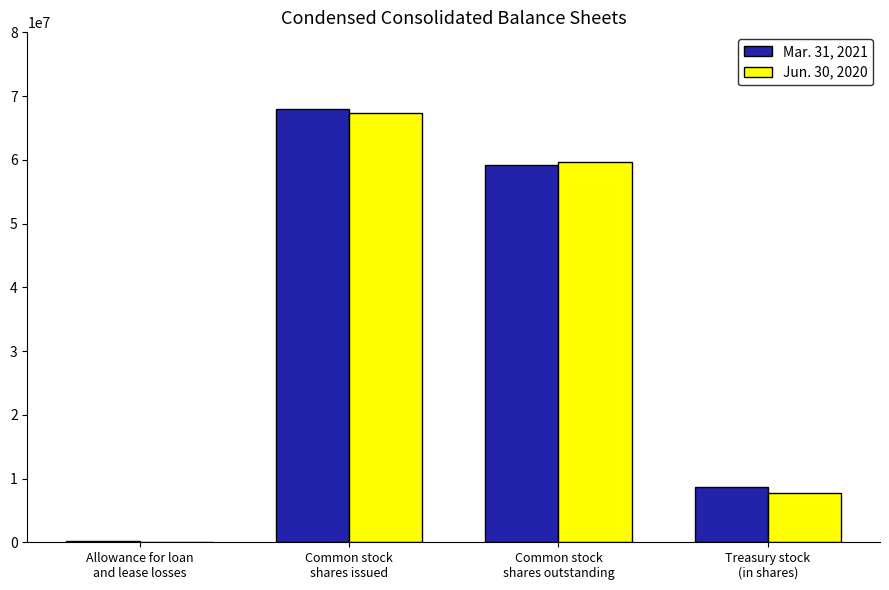

Reading left to right, what are all the values shown in this chart?

Mar. 31, 2021: Allowance for loan
and lease losses=138107	Common stock
shares issued=67902239	Common stock
shares outstanding=59237765	Treasury stock
(in shares)=8664474
Jun. 30, 2020: Allowance for loan
and lease losses=75807	Common stock
shares issued=67323053	Common stock
shares outstanding=59612635	Treasury stock
(in shares)=7710418